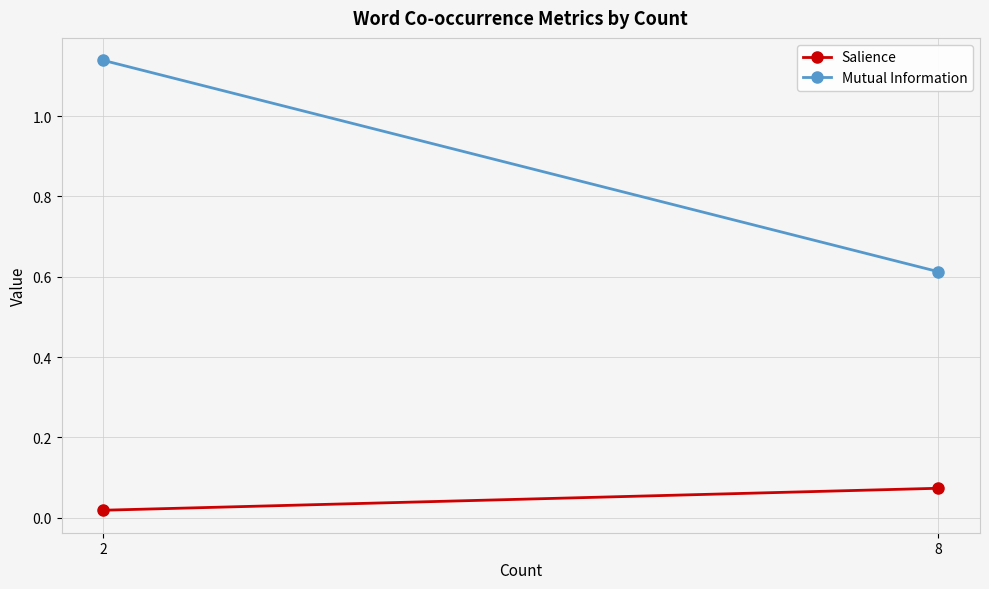

Which series has the widest spread of values?

Mutual Information